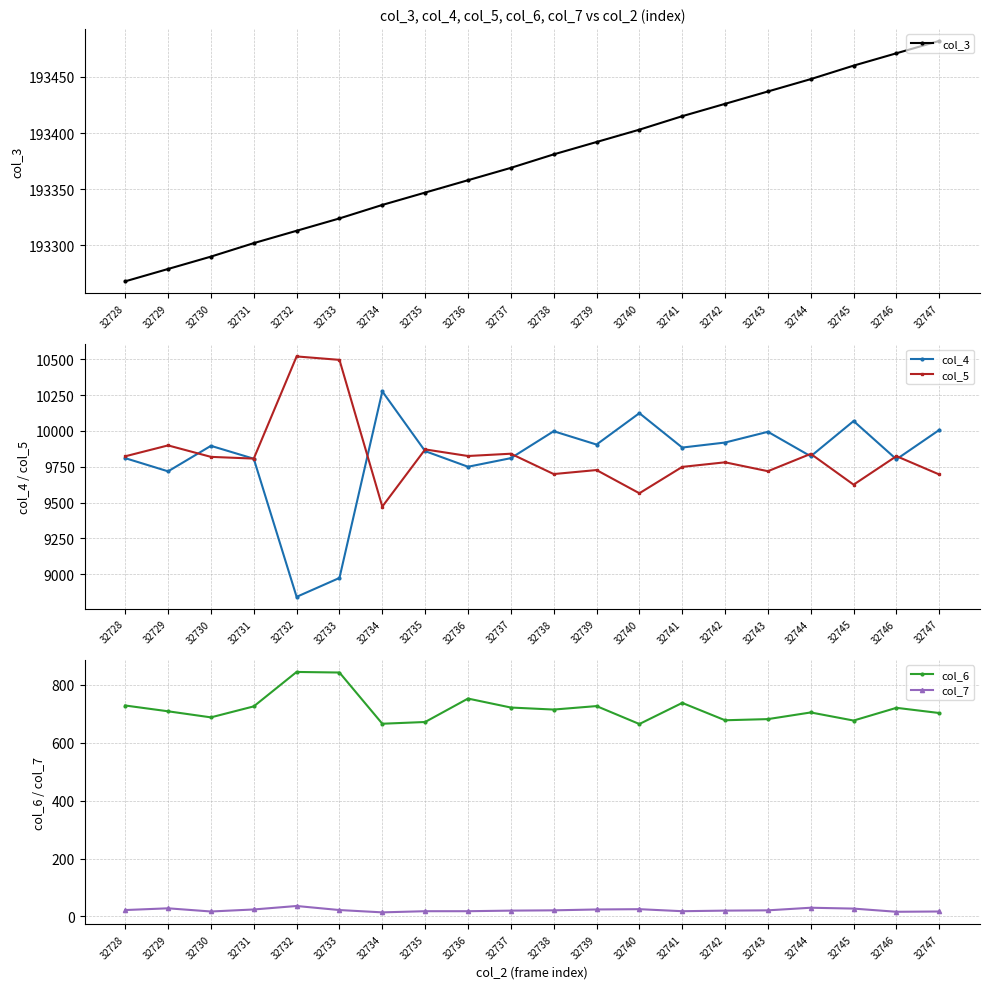

Between 32737 and 32735, which is larger?

32737